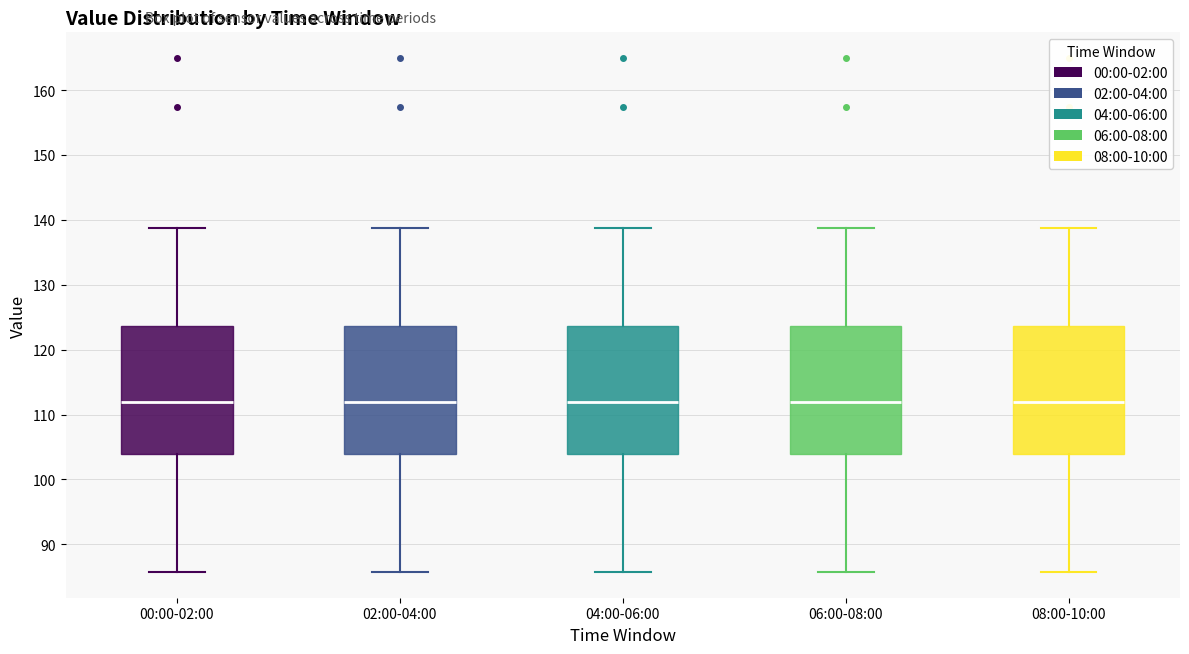

Reading left to right, read every box against the y-axis: the position of its median line, the range the box covers, and the ends of its whiskers. The values are not printed on the chart, so give them approximately, as read against the axis.

00:00-02:00: median 112, box 104 to 124, whiskers 86 to 139
02:00-04:00: median 112, box 104 to 124, whiskers 86 to 139
04:00-06:00: median 112, box 104 to 124, whiskers 86 to 139
06:00-08:00: median 112, box 104 to 124, whiskers 86 to 139
08:00-10:00: median 112, box 104 to 124, whiskers 86 to 139